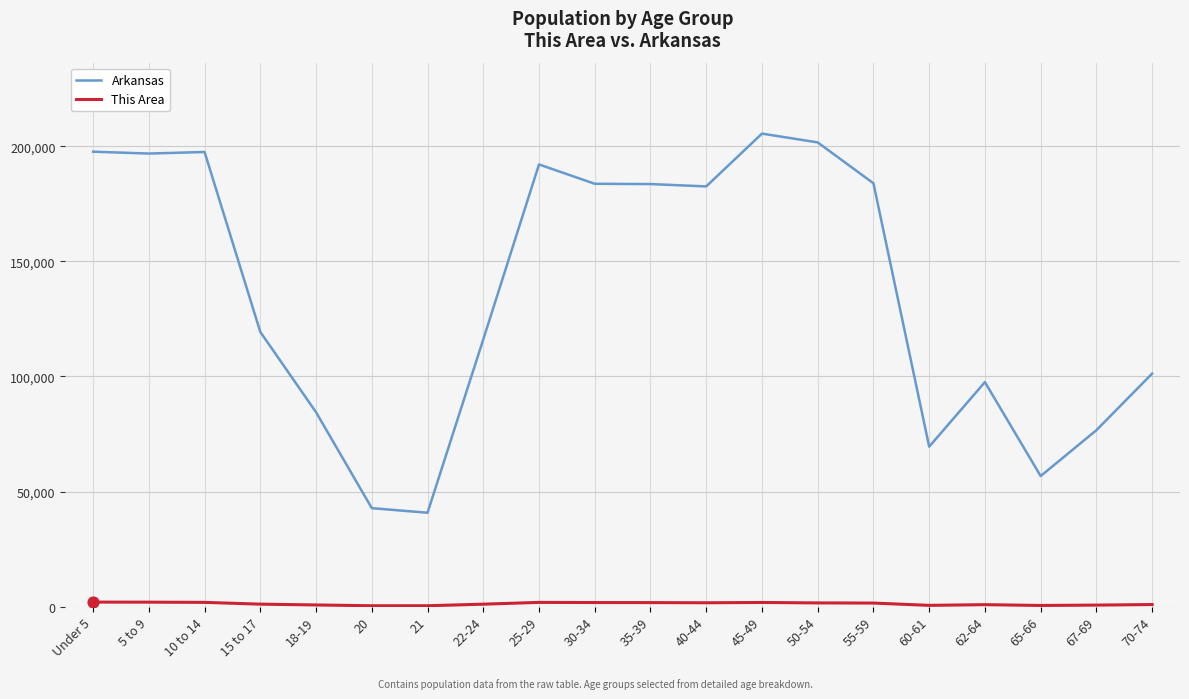

What is the highest value of the Arkansas series?

205544